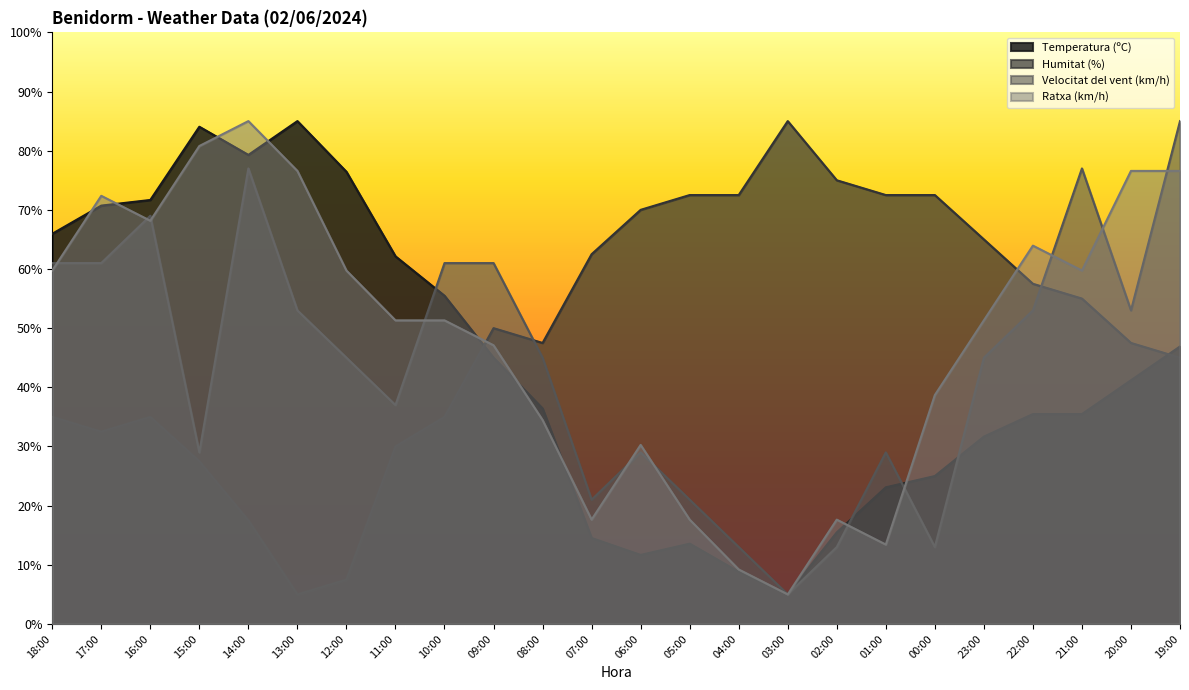

Which category has the highest value across all series?

13:00